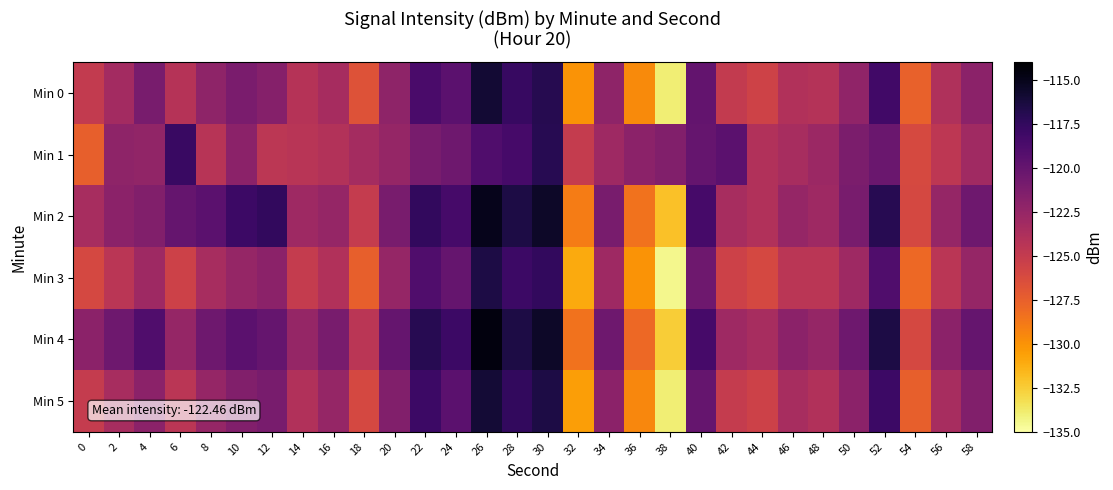

Reading left to right, extract all data points from this chart.

Min 0: 0=-124.9	2=-123.3	4=-121.0	6=-124.2	8=-122.2	10=-121.1	12=-121.6	14=-124.2	16=-123.4	18=-126.6	20=-122.1	22=-118.6	24=-119.5	26=-115.9	28=-117.7	30=-116.9	32=-130.0	34=-122.1	36=-129.7	38=-134.0	40=-120.0	42=-125.0	44=-125.6	46=-124.0	48=-124.2	50=-122.2	52=-118.2	54=-127.5	56=-123.9	58=-122.0
Min 1: 0=-127.5	2=-122.1	4=-122.3	6=-117.8	8=-124.3	10=-122.0	12=-124.5	14=-124.4	16=-124.0	18=-123.3	20=-122.5	22=-121.0	24=-120.5	26=-119.0	28=-118.5	30=-117.0	32=-125.0	34=-123.0	36=-122.0	38=-121.5	40=-120.0	42=-119.5	44=-124.0	46=-123.5	48=-122.8	50=-121.2	52=-120.3	54=-126.1	56=-124.6	58=-123.1
Min 2: 0=-123.5	2=-122.0	4=-121.5	6=-120.0	8=-119.5	10=-118.0	12=-117.5	14=-123.0	16=-122.5	18=-125.0	20=-121.0	22=-117.5	24=-118.5	26=-115.0	28=-116.5	30=-115.5	32=-129.0	34=-121.0	36=-128.5	38=-132.0	40=-118.5	42=-123.5	44=-124.0	46=-122.5	48=-123.0	50=-121.0	52=-117.0	54=-126.0	56=-122.5	58=-120.5
Min 3: 0=-126.0	2=-124.5	4=-123.0	6=-125.5	8=-123.5	10=-122.5	12=-122.0	14=-125.0	16=-124.0	18=-127.5	20=-122.5	22=-119.0	24=-120.0	26=-116.5	28=-118.0	30=-117.5	32=-131.0	34=-123.0	36=-130.0	38=-134.5	40=-120.5	42=-125.5	44=-126.0	46=-124.5	48=-124.5	50=-123.0	52=-119.0	54=-128.0	56=-124.5	58=-122.5
Min 4: 0=-122.0	2=-120.5	4=-119.0	6=-122.5	8=-120.5	10=-119.5	12=-120.0	14=-122.5	16=-121.0	18=-124.5	20=-120.0	22=-117.0	24=-118.0	26=-114.5	28=-116.5	30=-115.5	32=-128.5	34=-120.5	36=-128.0	38=-132.5	40=-118.5	42=-123.0	44=-123.5	46=-122.0	48=-122.5	50=-120.5	52=-116.5	54=-126.0	56=-122.0	58=-120.0
Min 5: 0=-125.0	2=-123.5	4=-122.0	6=-124.5	8=-122.5	10=-121.5	12=-121.0	14=-124.0	16=-122.5	18=-126.0	20=-121.5	22=-118.0	24=-119.5	26=-116.0	28=-117.5	30=-116.5	32=-130.5	34=-122.0	36=-129.5	38=-134.0	40=-120.0	42=-125.0	44=-125.5	46=-123.5	48=-124.0	50=-122.0	52=-118.0	54=-127.5	56=-123.5	58=-121.5